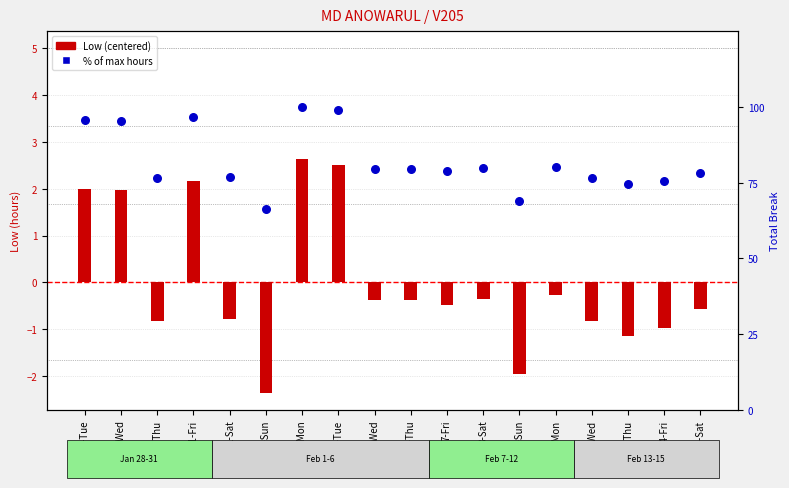

At how many categories does at least one series exceed 19?

18